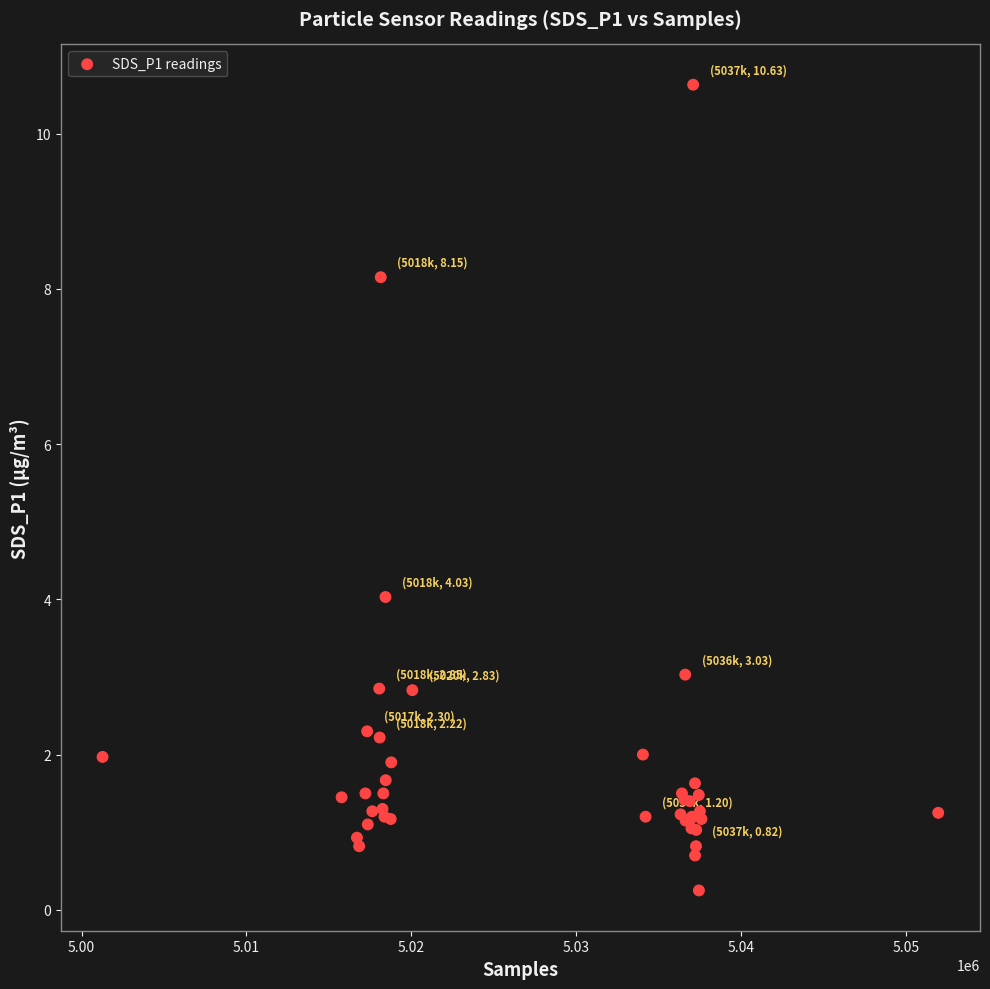

What Y value in the scatter plot is closest to 5?

4.0